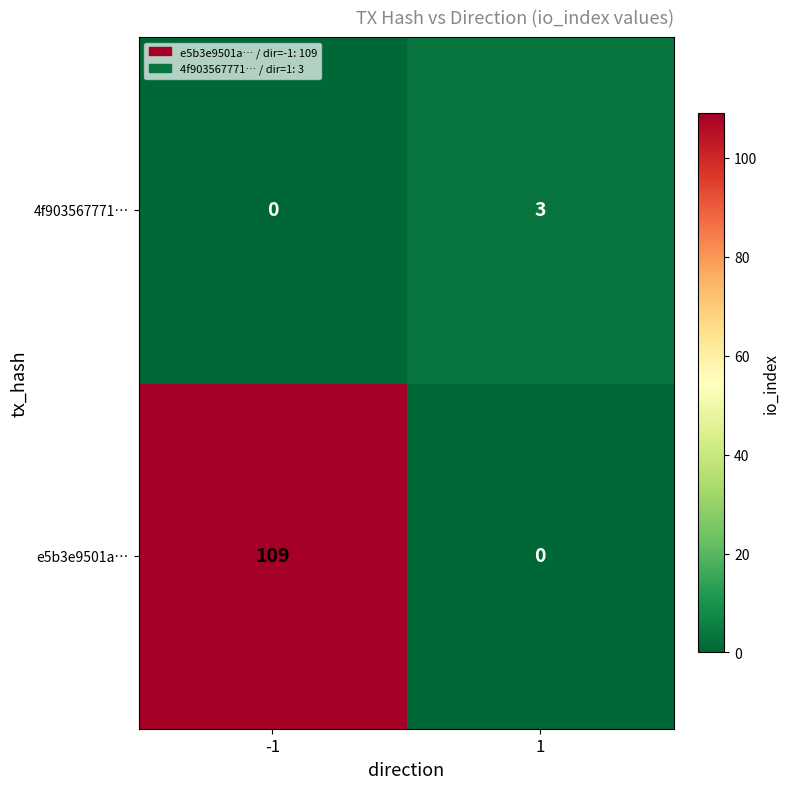

Reading left to right, extract all data points from this chart.

4f903567771…: -1=0	1=3
e5b3e9501a…: -1=109	1=0